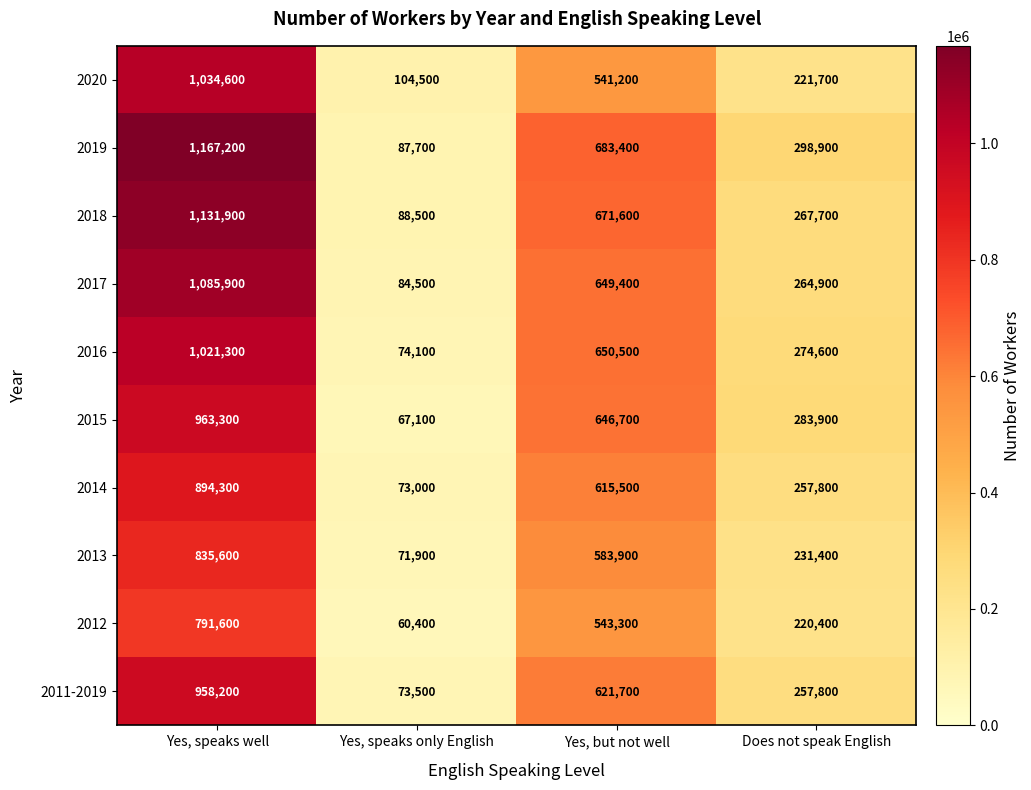

True or false: 2013 has a value of 388498 at Yes, but not well.

False